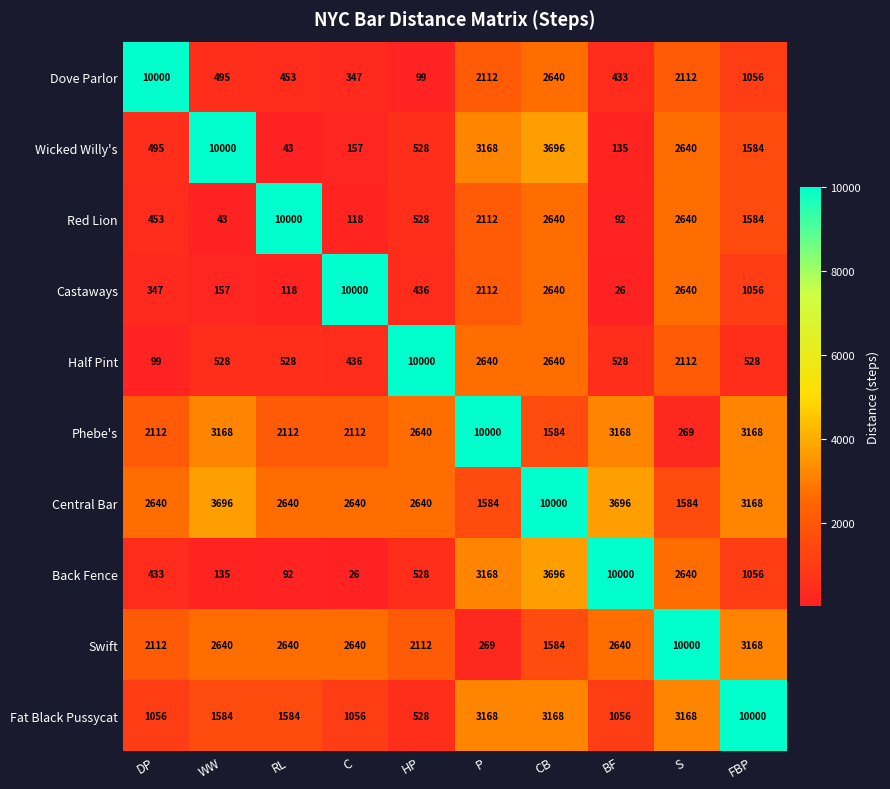

What is the minimum value shown in the chart?

26